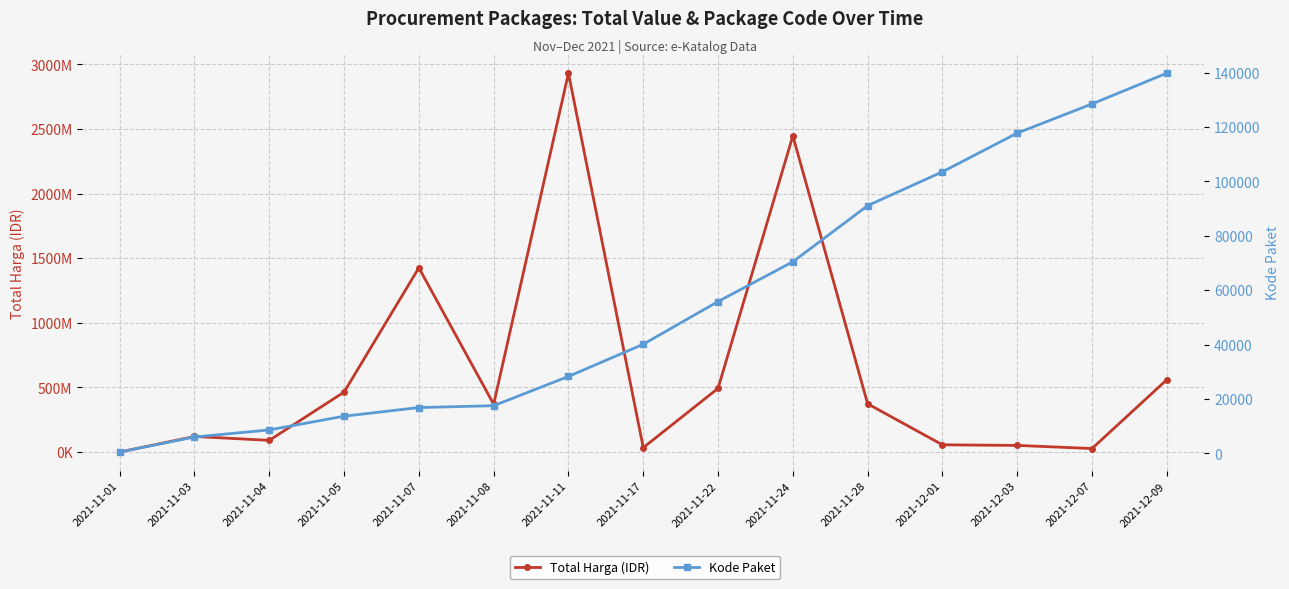

Rank the categories by Total Harga (IDR) value from highest to lowest.

2021-11-11, 2021-11-24, 2021-11-07, 2021-12-09, 2021-11-22, 2021-11-05, 2021-11-28, 2021-11-08, 2021-11-03, 2021-11-04, 2021-12-01, 2021-12-03, 2021-11-17, 2021-12-07, 2021-11-01